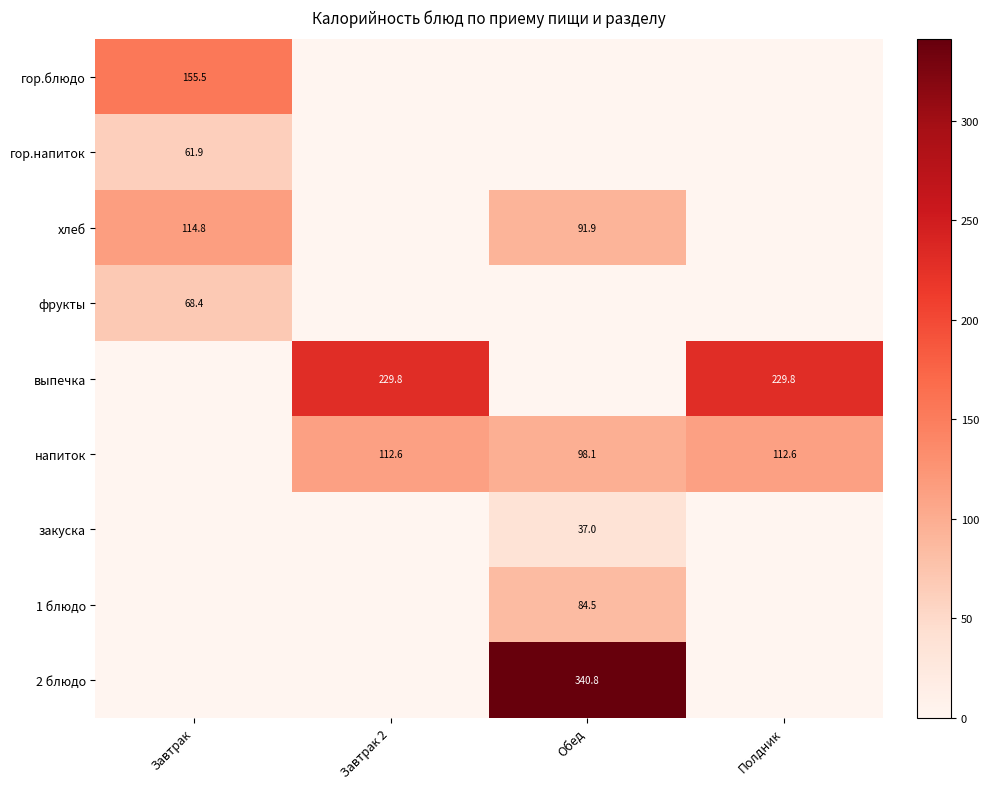

Is it true that гор.блюдо equals 155.5 at Завтрак?

True